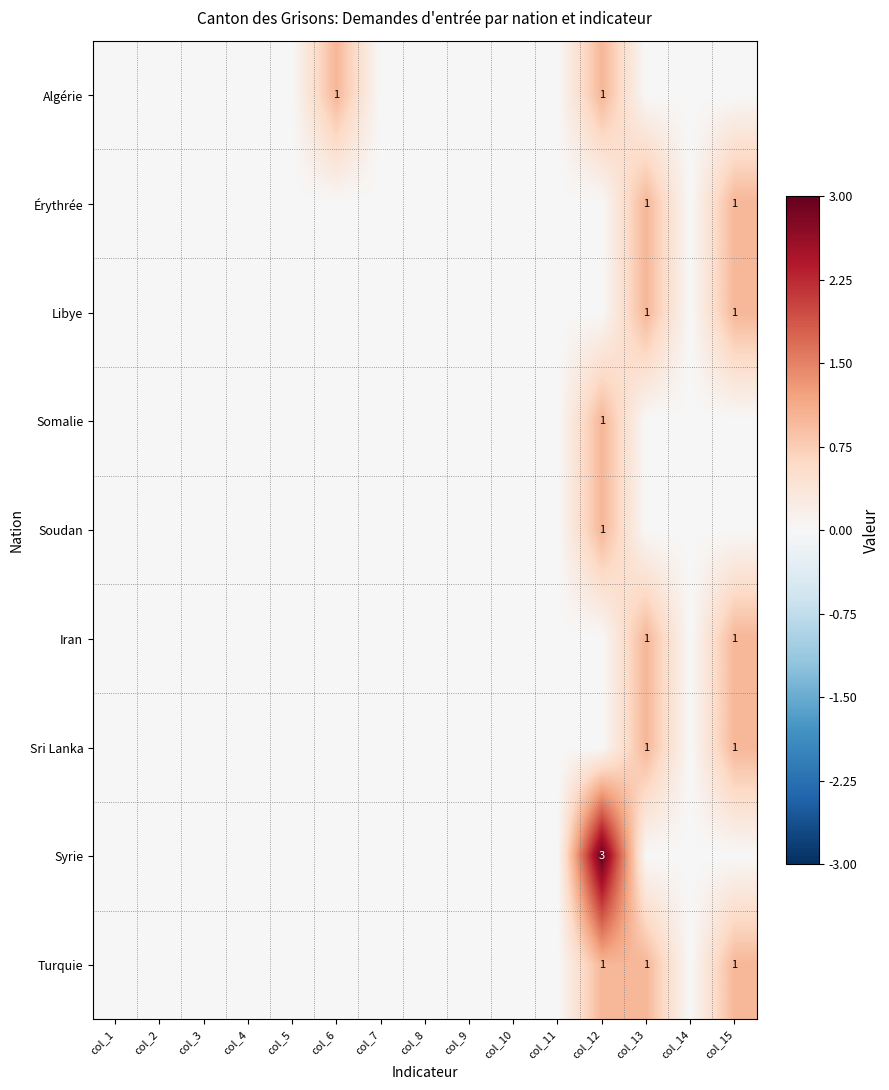

The value of Sri Lanka at col_15 is 2. True or false?

False